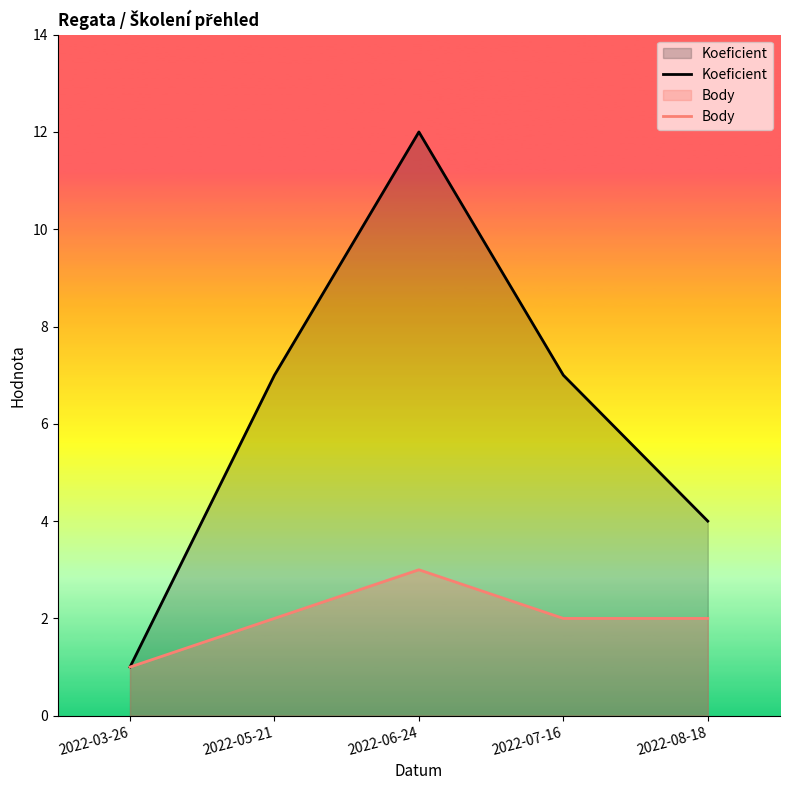

At which category does Koeficient reach its first local peak?

2022-06-24